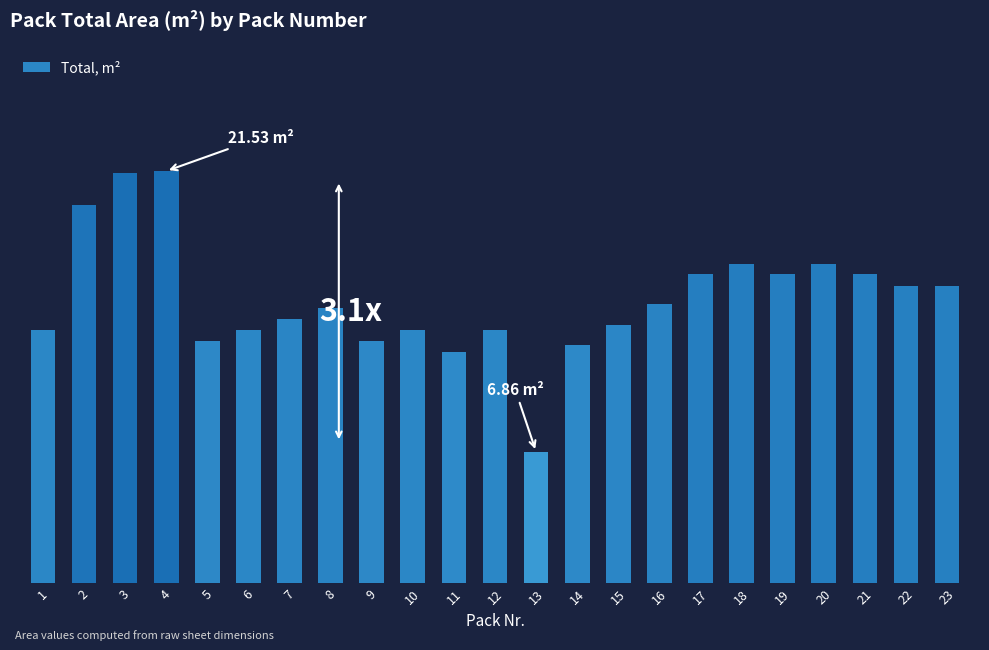

What is the ratio of the value at 14 to the value at 16?

0.9